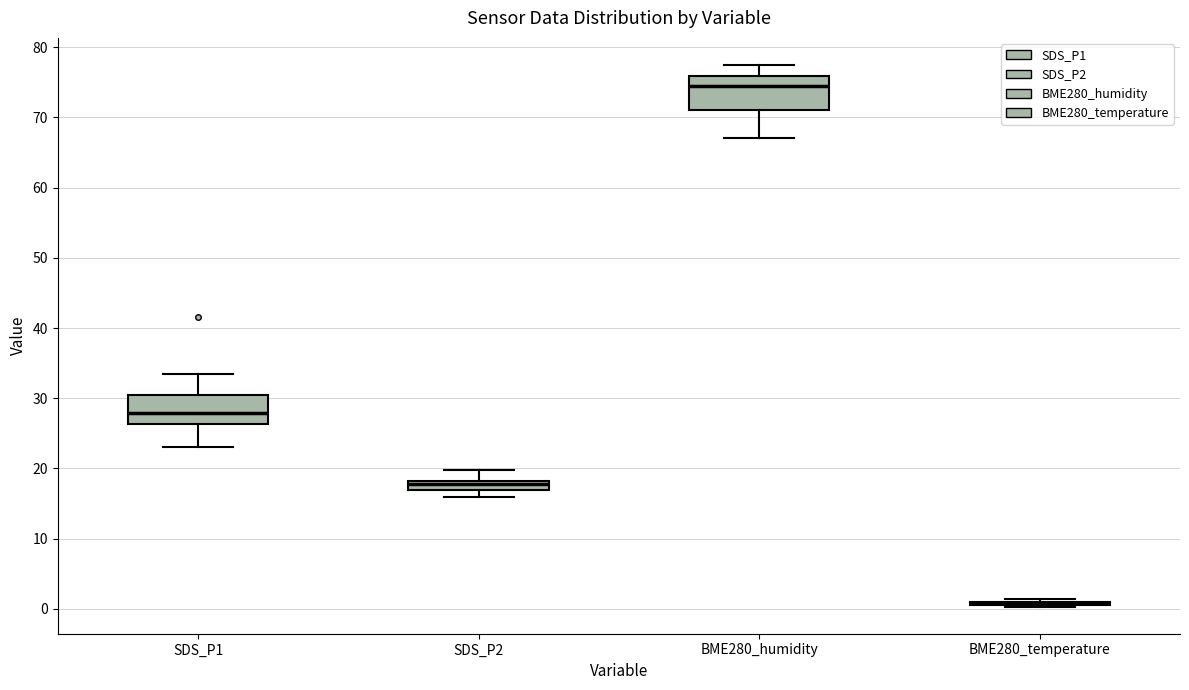

Where does the median line of the box for SDS_P1 sit on the y-axis? The values are not printed on the chart, so give them approximately, as read against the axis.

28